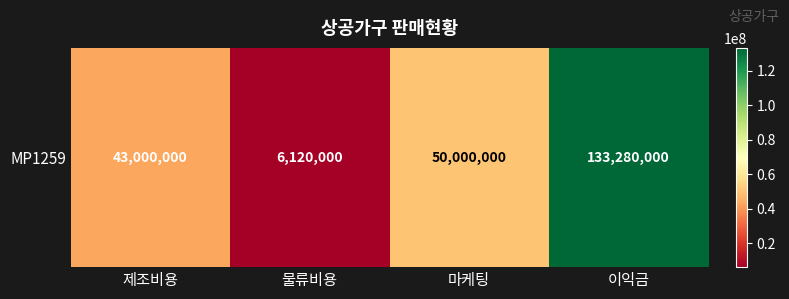

List the labels in order of value, largest first.

이익금, 마케팅, 제조비용, 물류비용